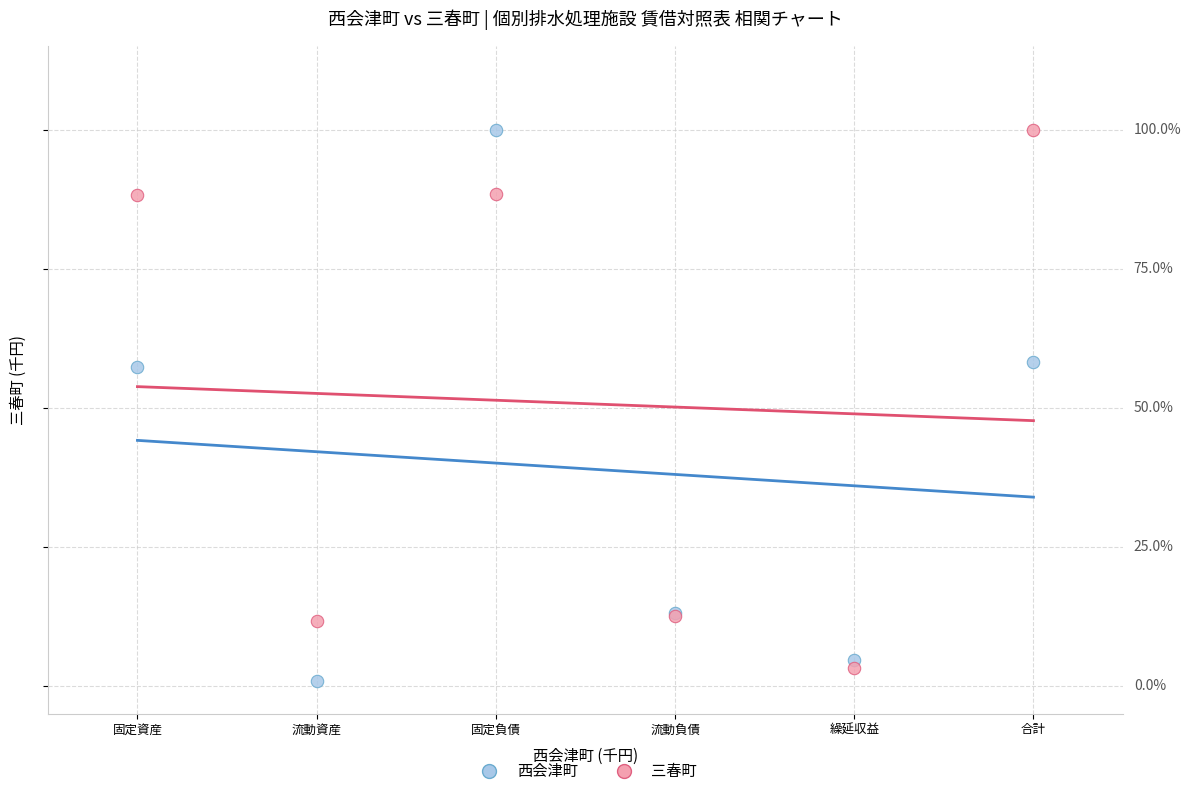

What are all the series names shown in the legend?

西会津町, 三春町